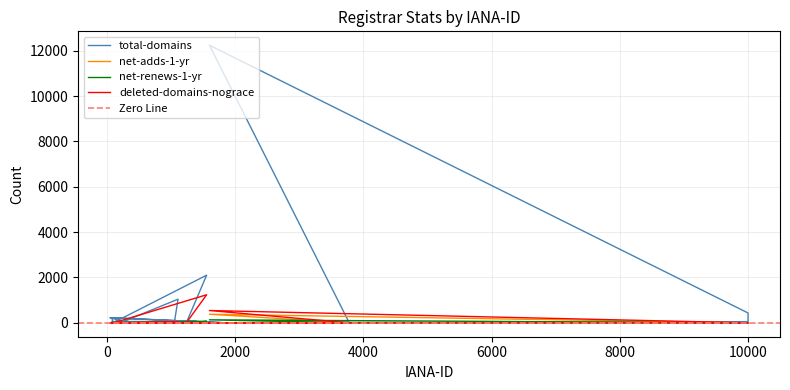

How many values in the net-adds-1-yr series exceed 0?

14